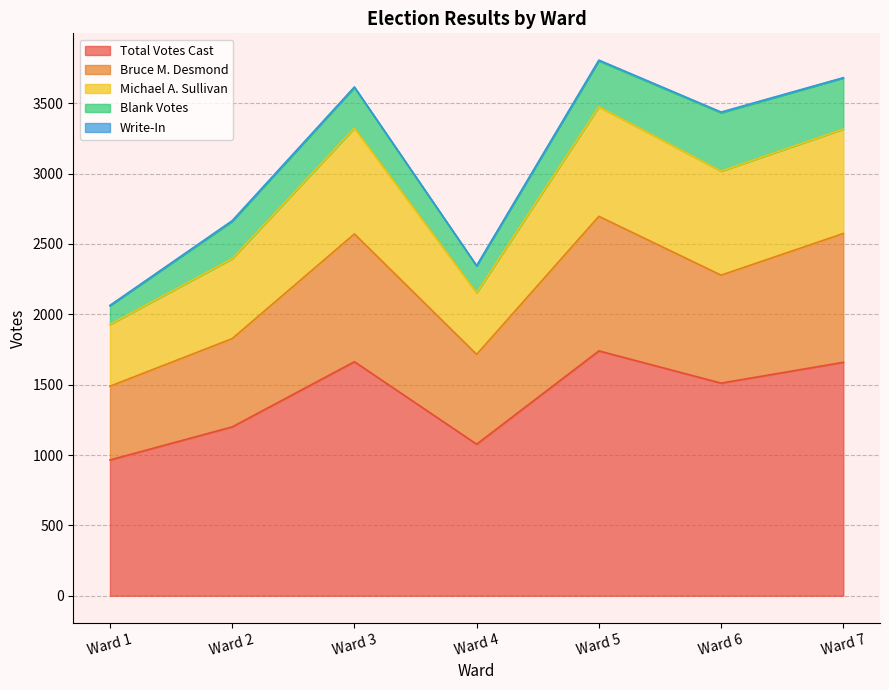

At which category is the sum across all series the highest?

Ward 5